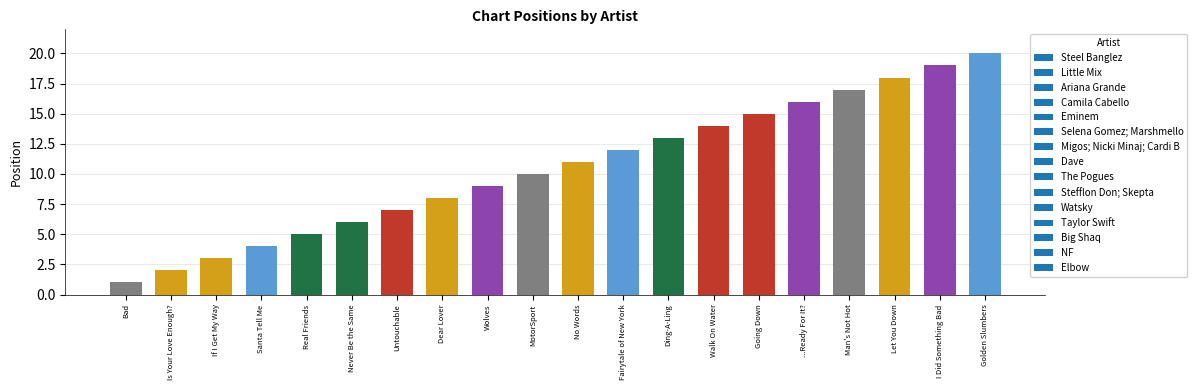

What is the label of the 14th bar from the left?

Walk On Water